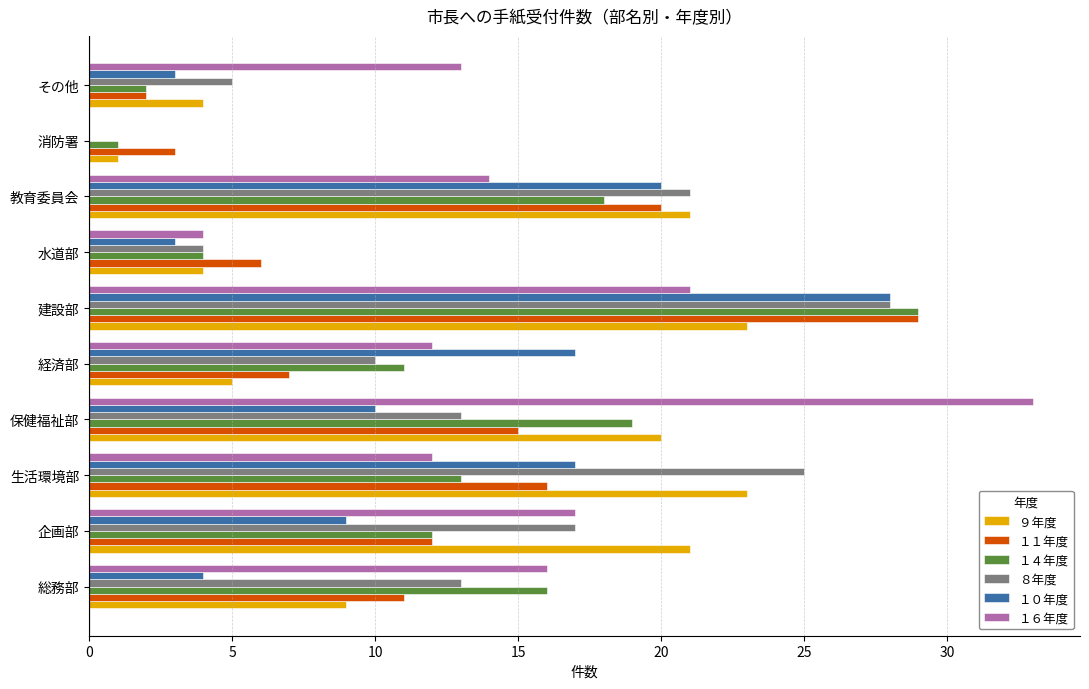

Count the number of categories in the chart.

10